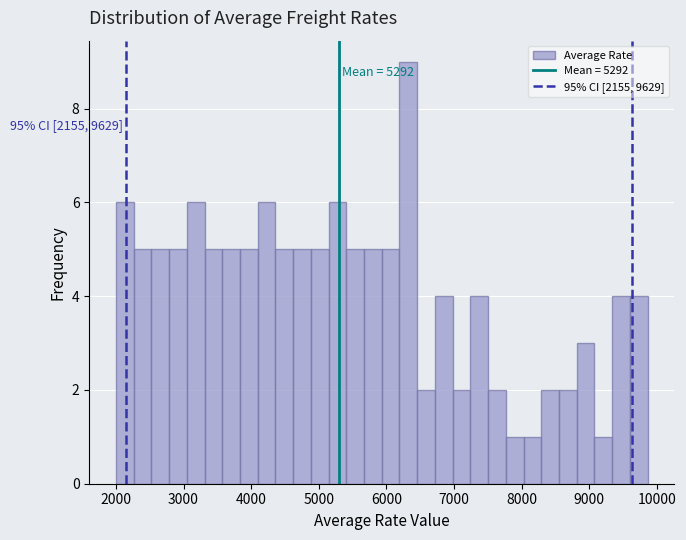

Around what value on the x-axis is the tallest bar? Give the approximate position of its centre, as read against the axis.

6300